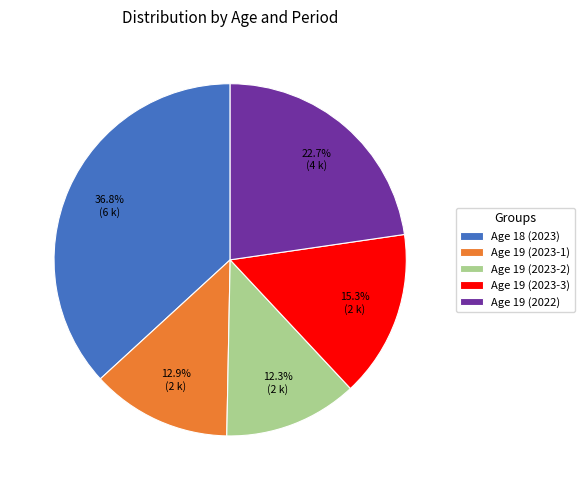

Do Age 18 (2023) and Age 19 (2023-3) together represent more than half of the pie?

Yes